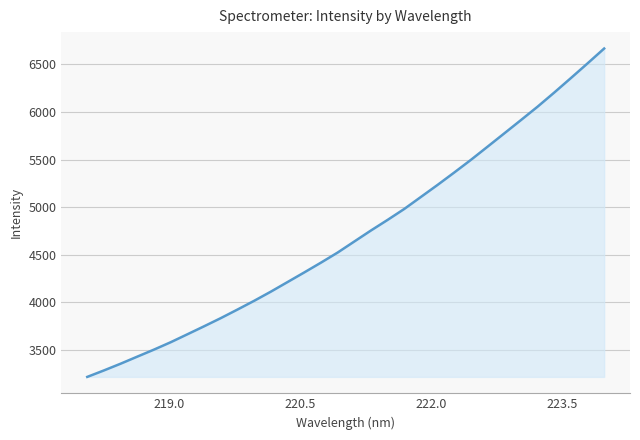

What is the greatest value displayed?

6666.9